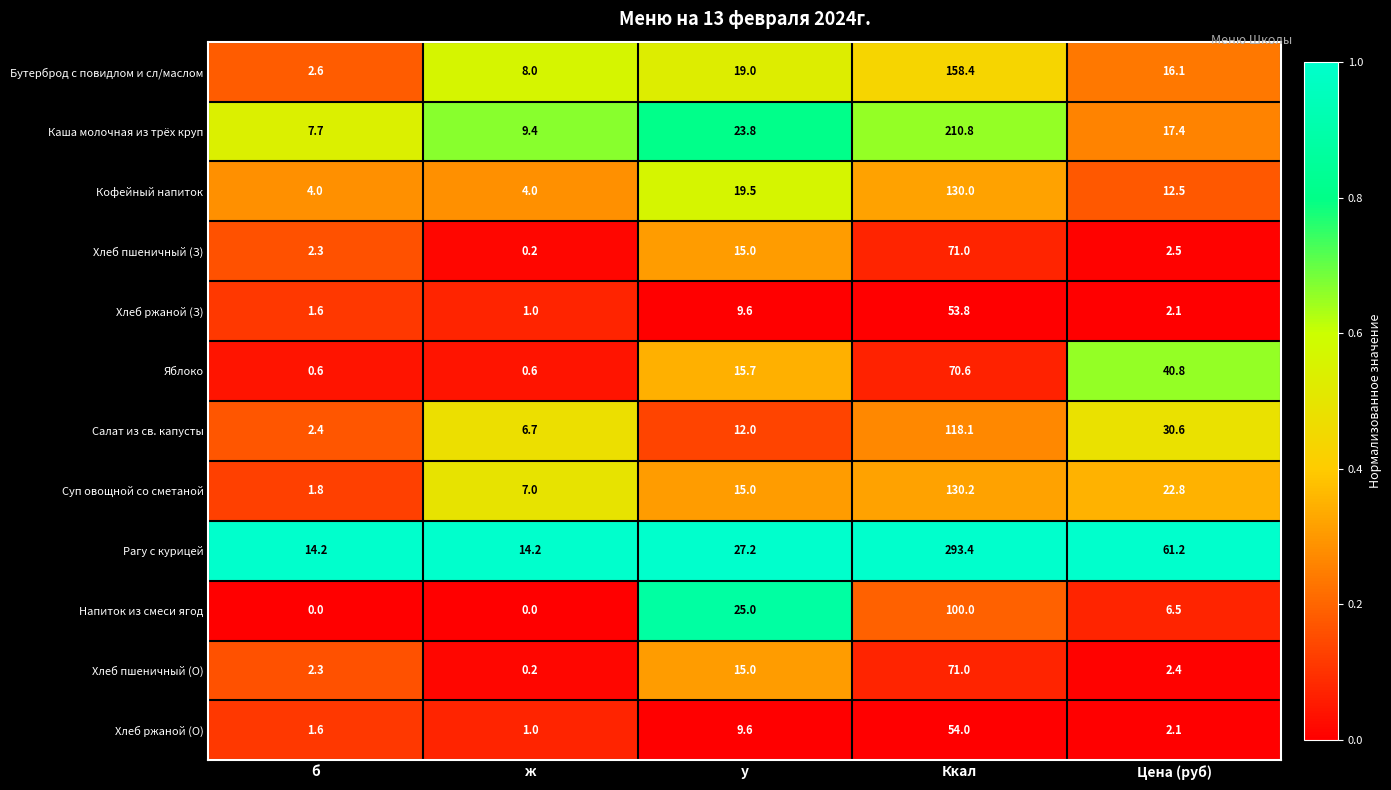

What is the difference between the maximum and second lowest values in the Напиток из смеси ягод series?

100.0